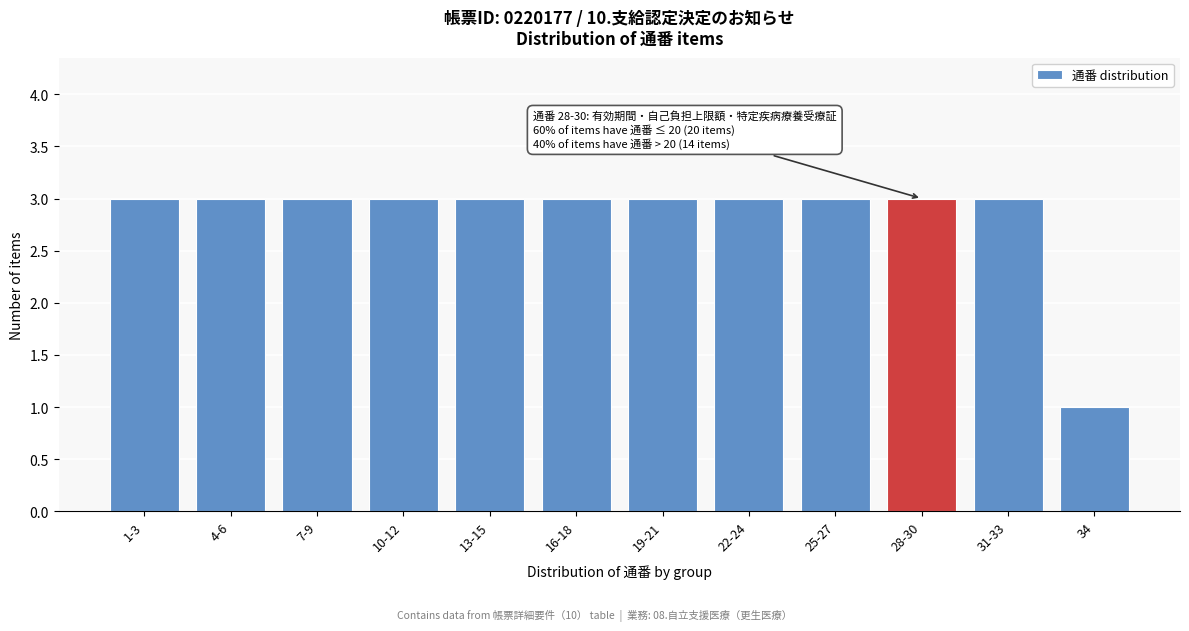

Reading left to right, what are all the values shown in this chart?

1-3=3	4-6=3	7-9=3	10-12=3	13-15=3	16-18=3	19-21=3	22-24=3	25-27=3	28-30=3	31-33=3	34=1